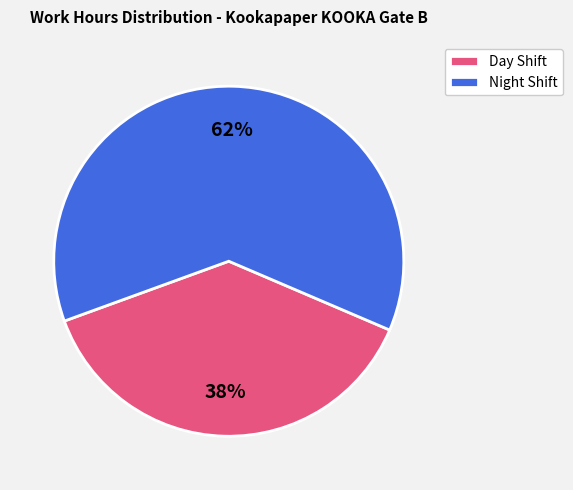

To the nearest percent, what is the average slice percentage?

50%